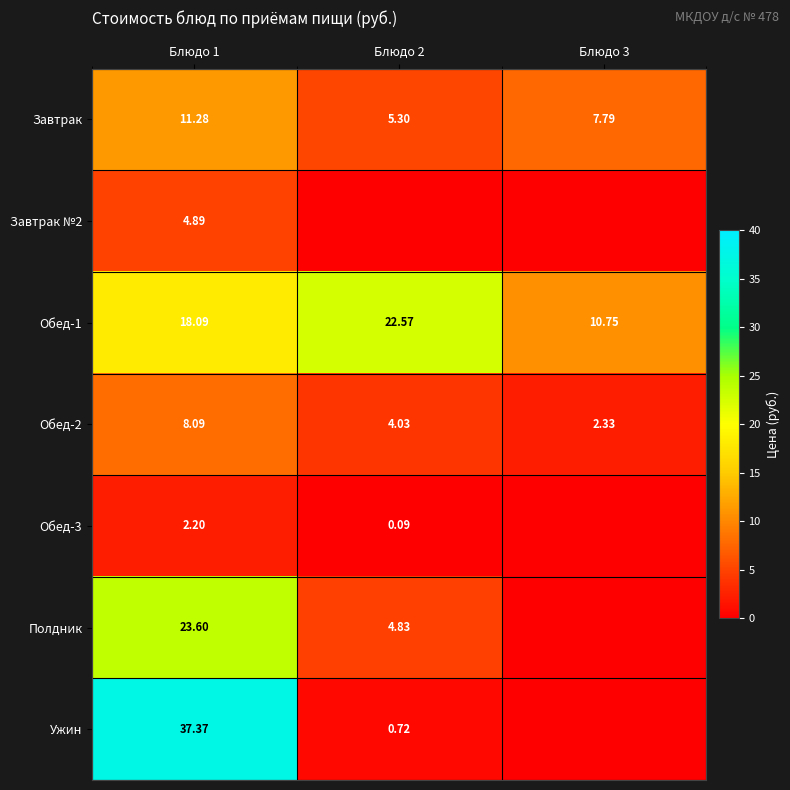

What is the highest value of the Обед-1 series?

22.6